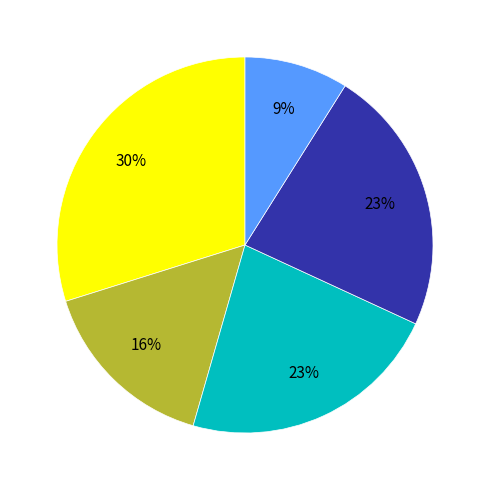

To the nearest percent, what is the average slice percentage?

20%